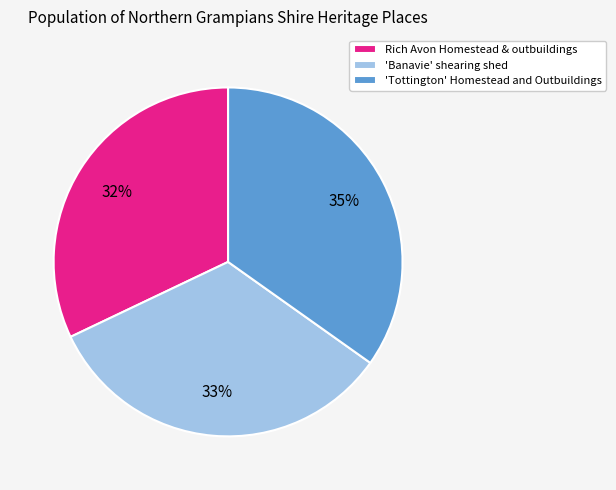

Which category has the smallest portion of the pie?

Rich Avon Homestead & outbuildings